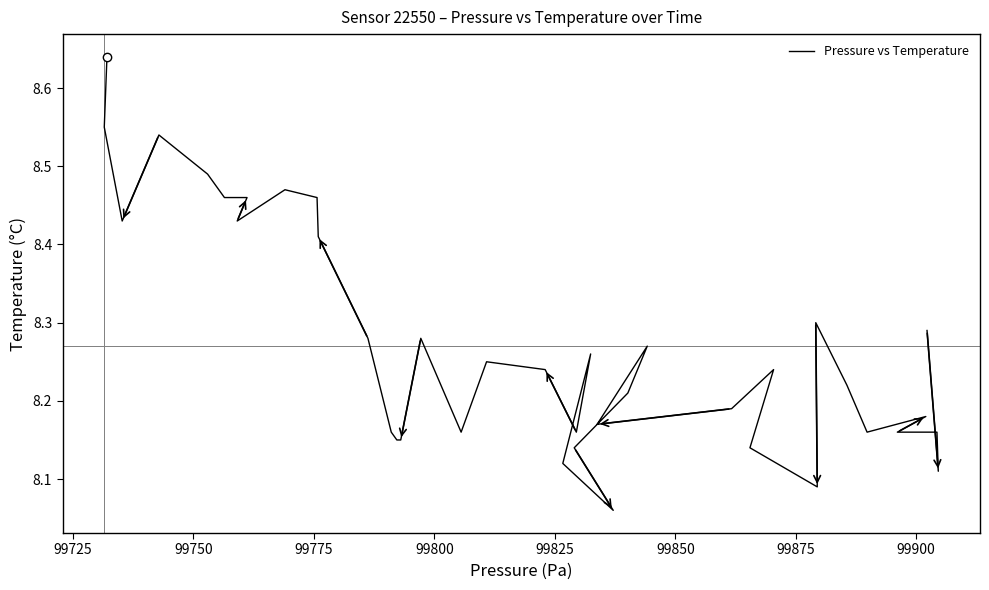

What is the label of the 37th point from the right?

99775